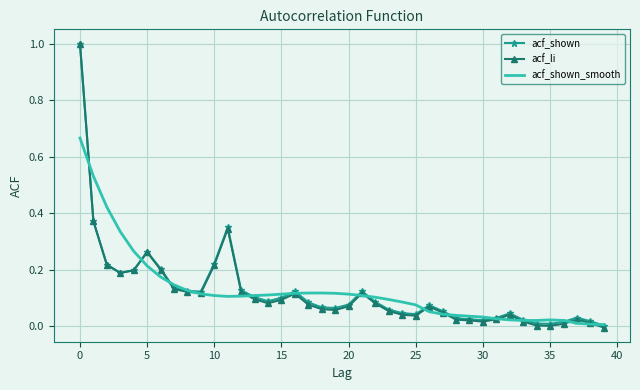

Which series has the widest spread of values?

acf_li